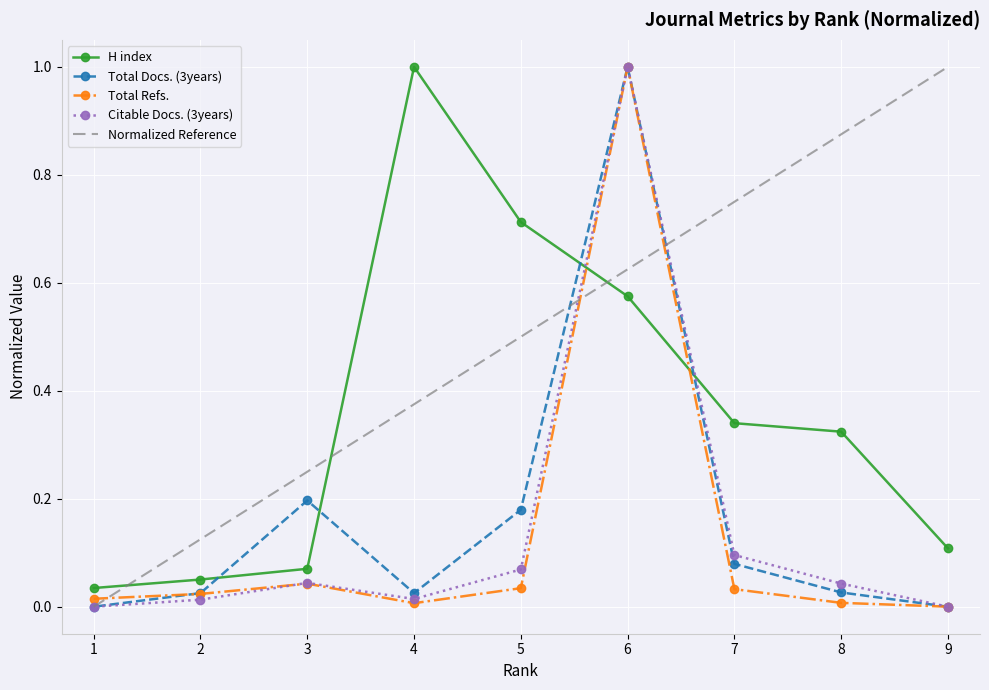

What is the average value of the Total Docs. (3years) series?

0.2